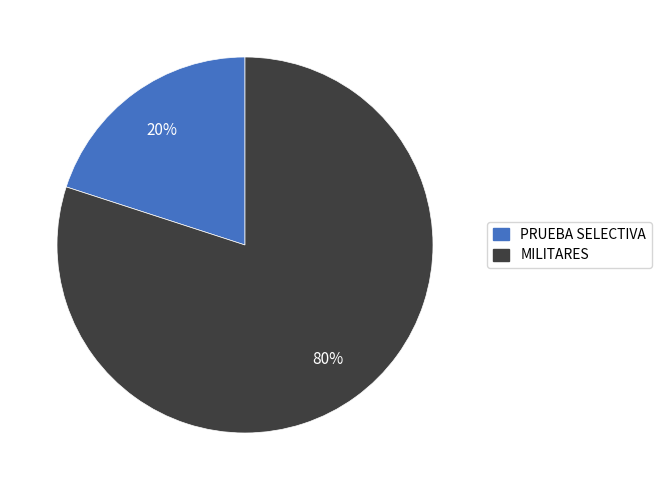

Which category has the biggest portion of the pie?

MILITARES